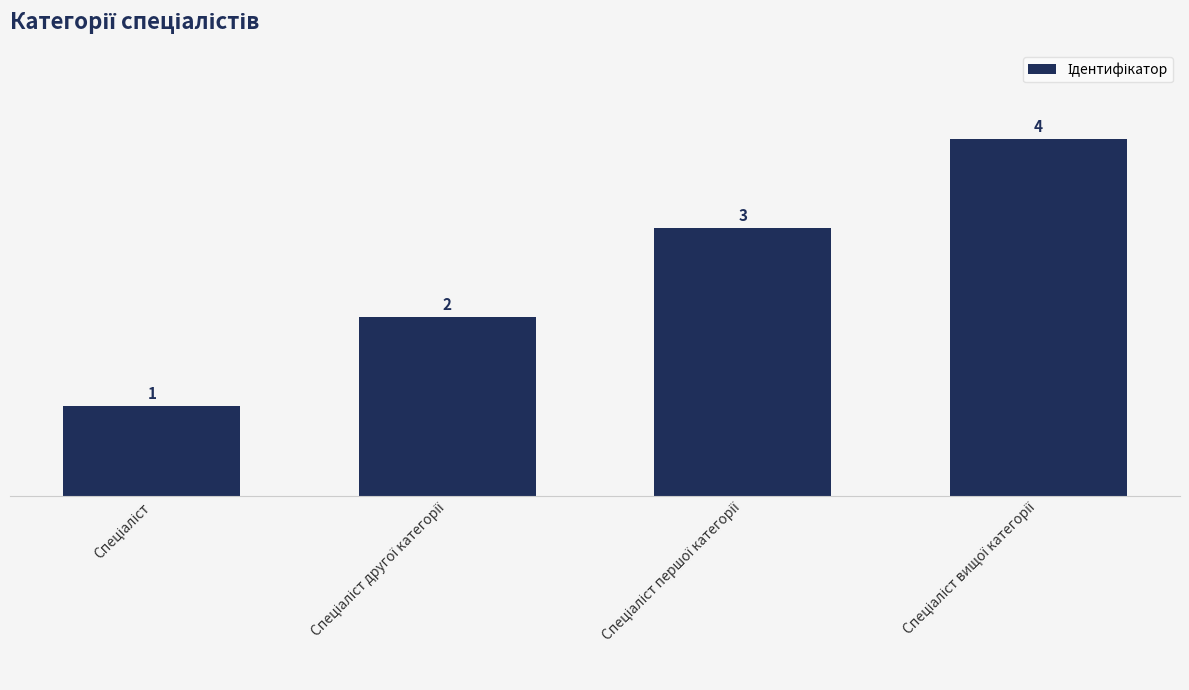

What is the value of the 1st bar from the left?

1